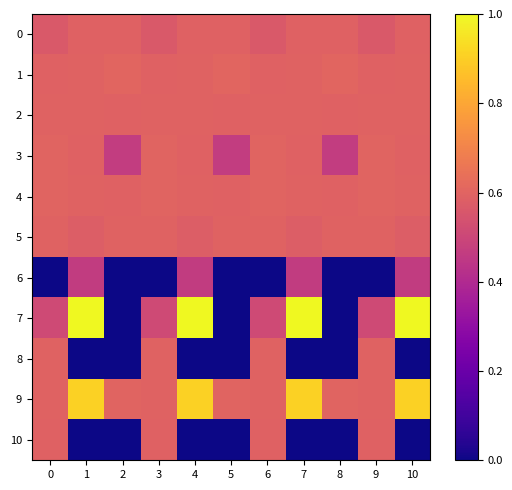

What is the difference between the highest and lowest values at 7?

1.0